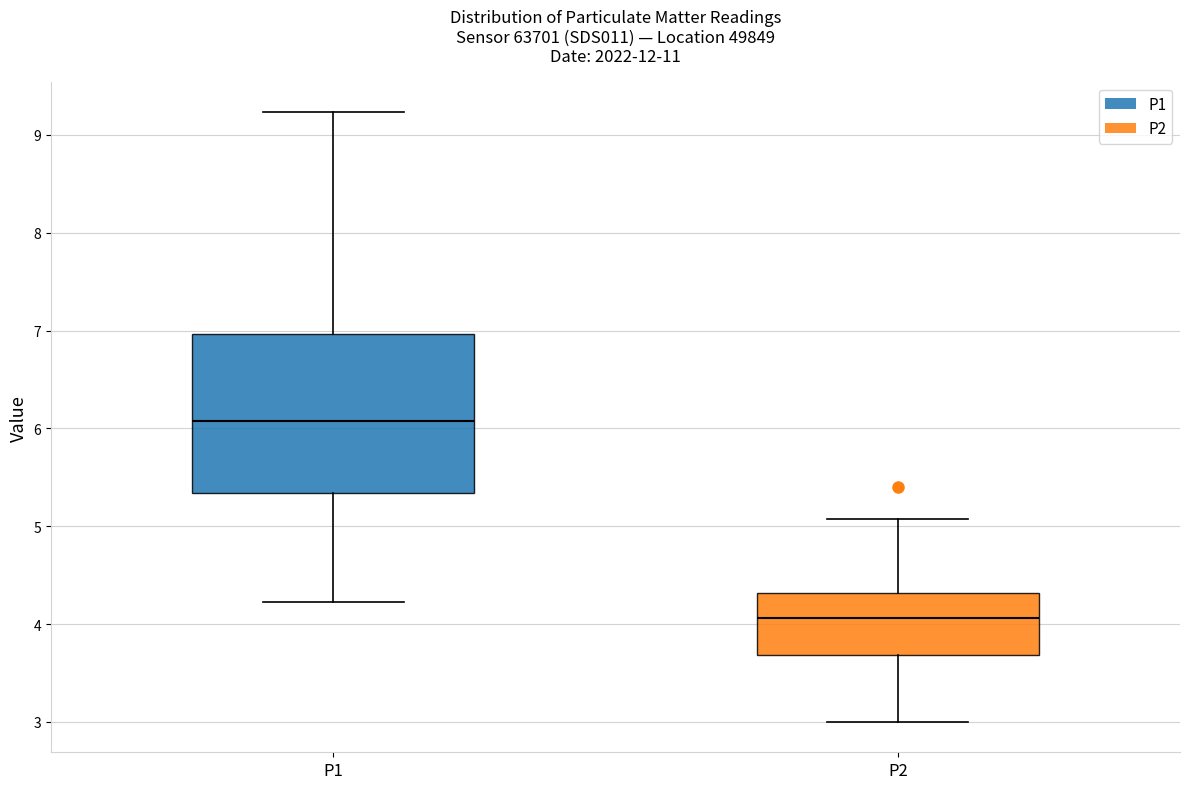

Which box's median line is the lowest?

P2